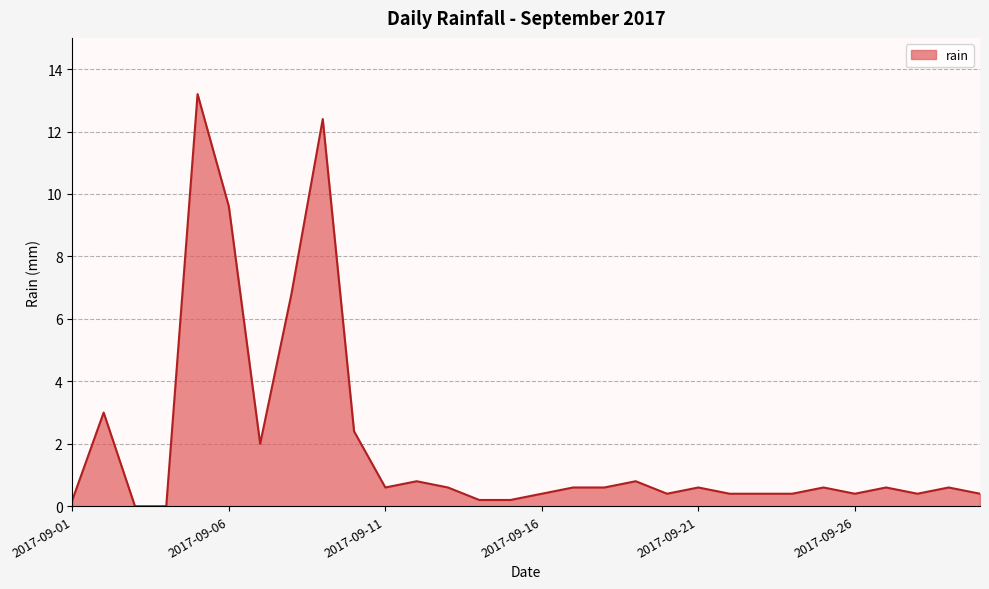

What is the maximum value shown in the chart?

13.2